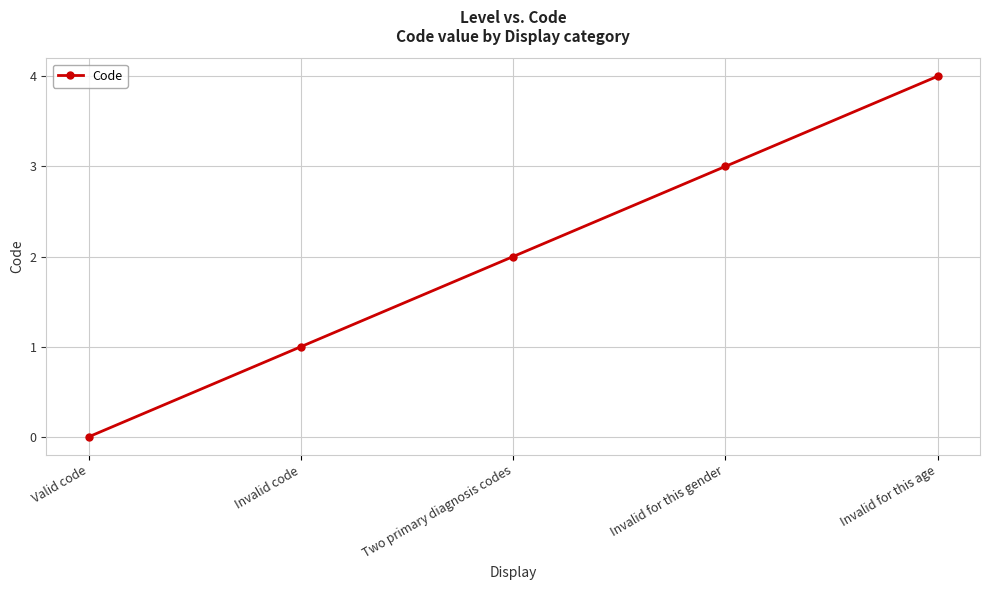

True or false: the data shows 4 at Invalid for this age.

True